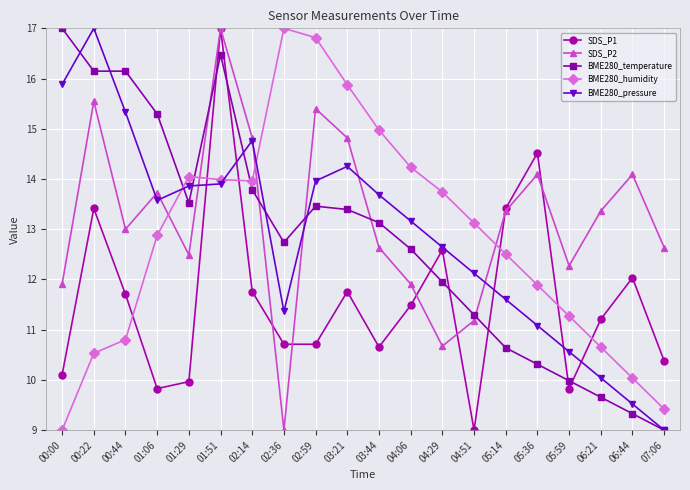

Where do SDS_P2 and BME280_pressure first cross each other?

00:44 and 01:06